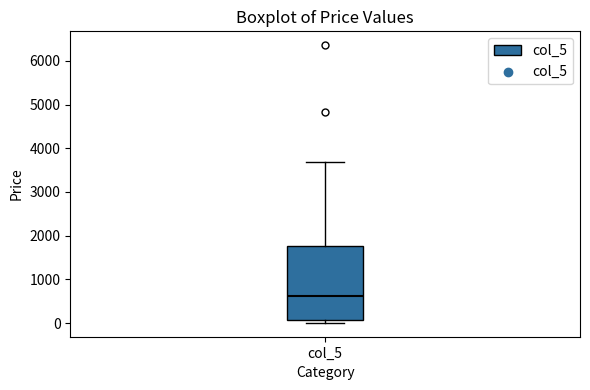

Transcribe this box plot: give where the median line is, the range the box spans, and where the two whiskers end, as read against the y-axis. The values are not printed on the chart, so give them approximately, as read against the axis.

median 600, box 100 to 1800, whiskers 0 to 3700